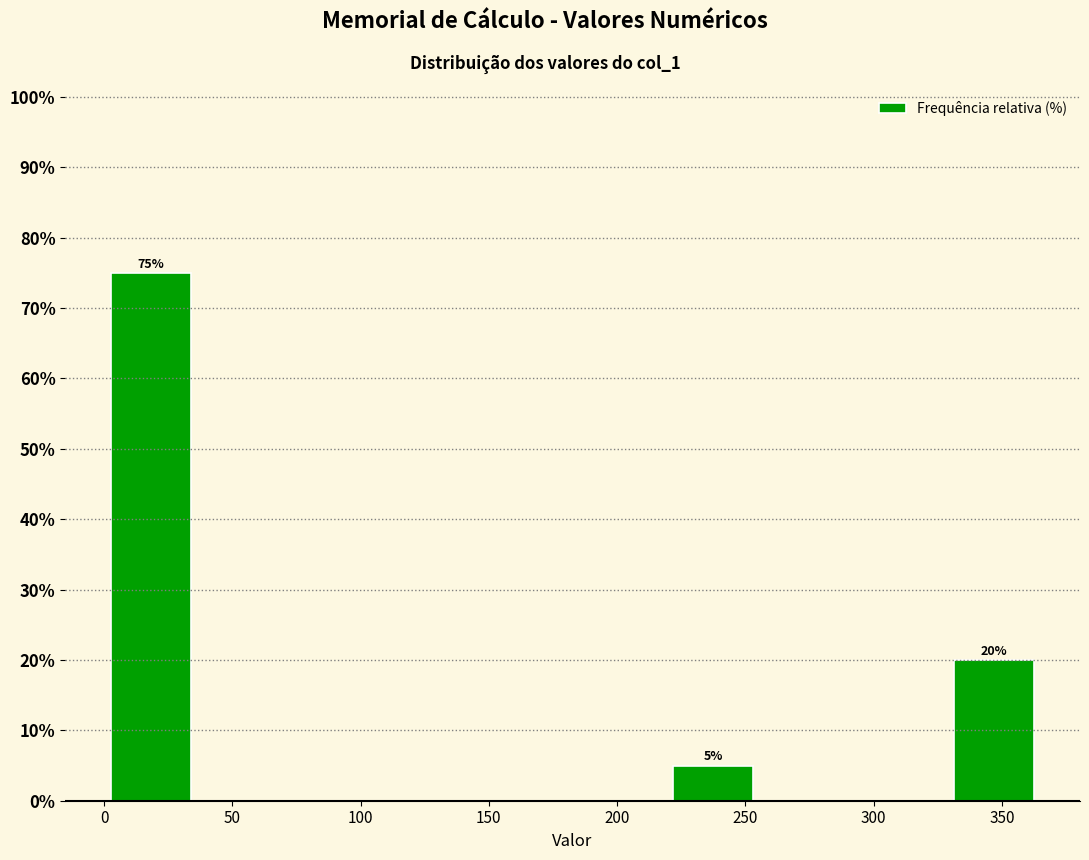

Over which range of the x-axis is the bar tallest?

0 to 35